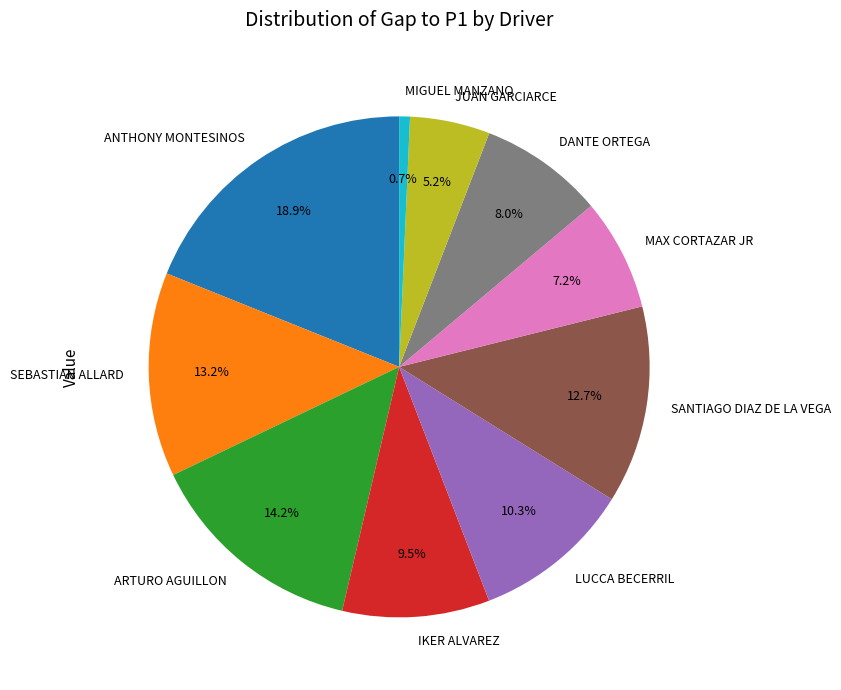

To the nearest percent, what is the difference between the largest and smallest slice percentages?

18%